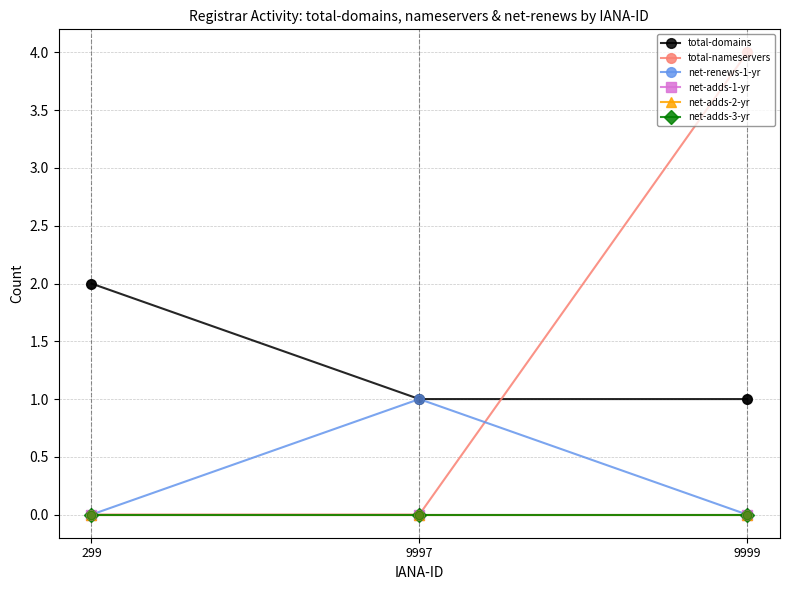

Does the chart have visible grid lines?

Yes